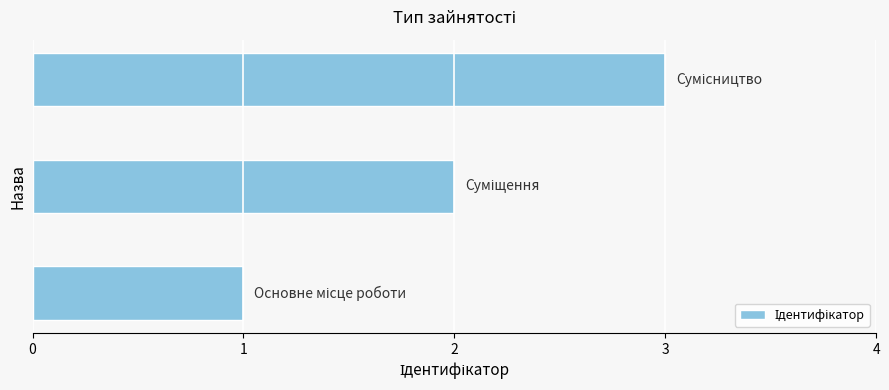

Are the bars grouped side by side (vs. stacked)?

No